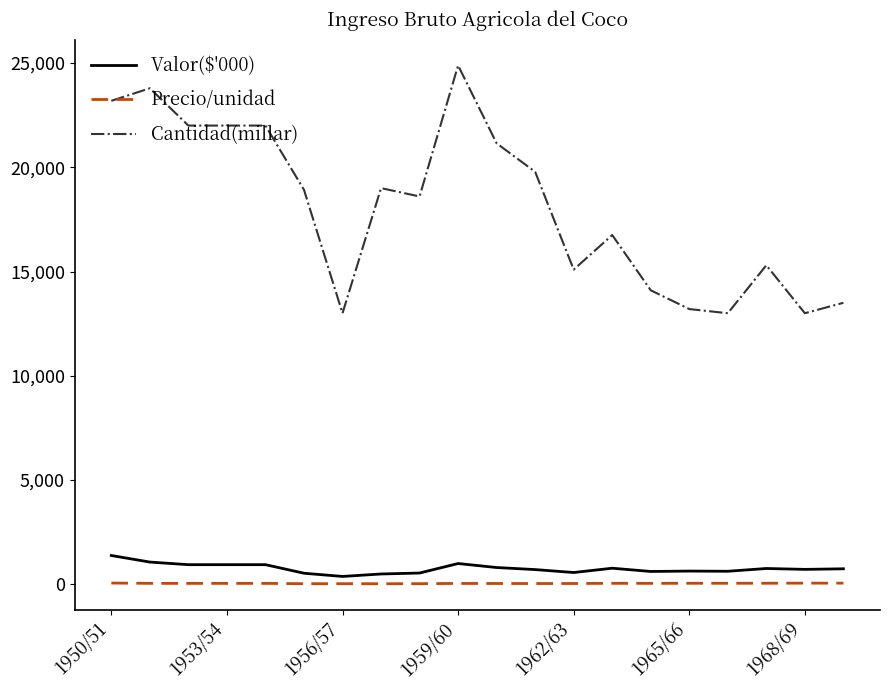

True or false: Cantidad(millar) and Precio/unidad cross at least once.

False